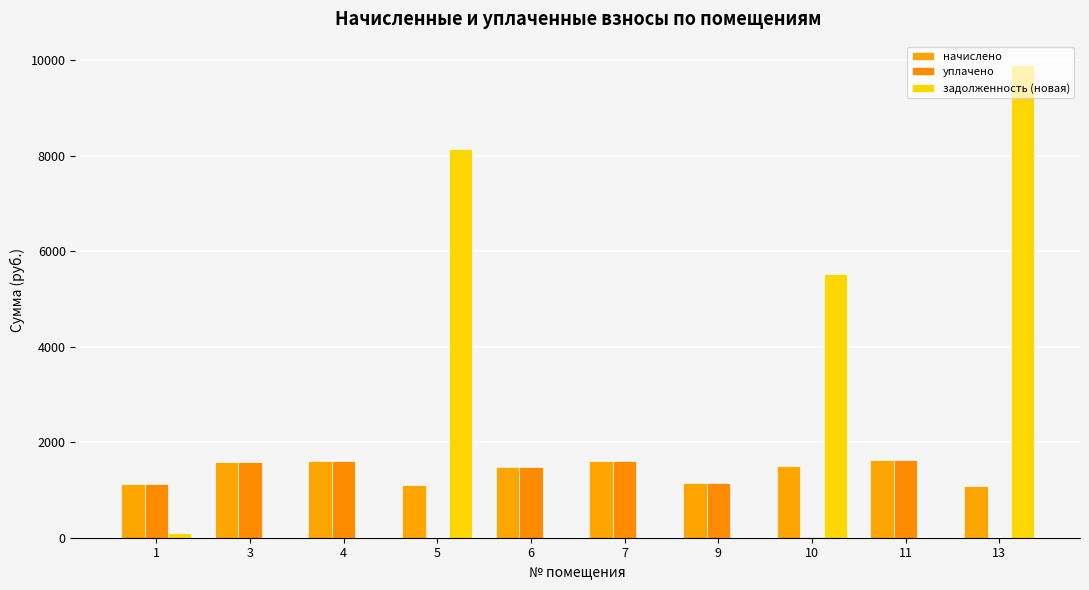

What is the sum of all задолженность (новая) values?

23628.8